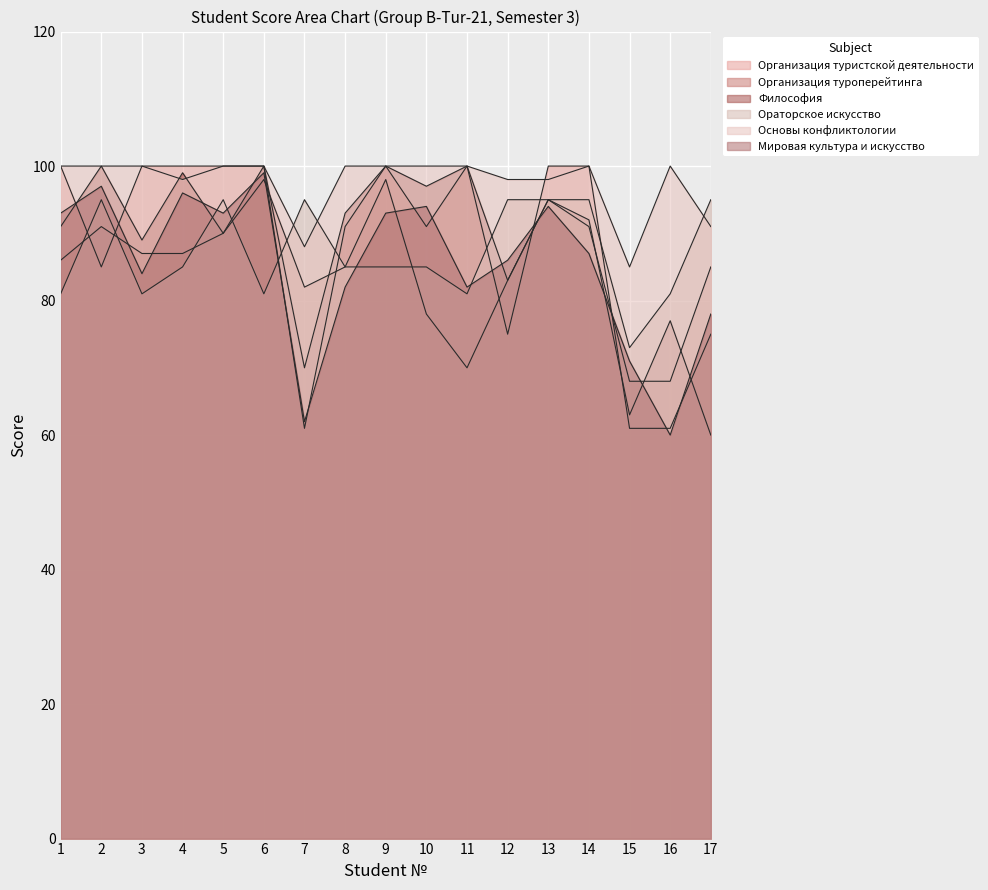

Reading left to right, extract all data points from this chart.

Организация туристской деятельности: 100	85	100	100	100	100	61	91	100	91	100	75	100	100	61	61	75
Организация туроперейтинга: 86	91	87	87	90	98	82	85	98	78	70	83	95	91	68	68	85
Философия: 91	100	89	99	90	100	70	93	100	97	100	83	95	92	63	77	60
Ораторское искусство: 81	95	81	85	95	81	95	85	85	85	81	95	95	95	73	81	95
Основы конфликтологии: 100	100	100	98	100	100	88	100	100	100	100	98	98	100	85	100	91
Мировая культура и искусство: 93	97	84	96	93	99	62	82	93	94	82	86	94	87	71	60	78